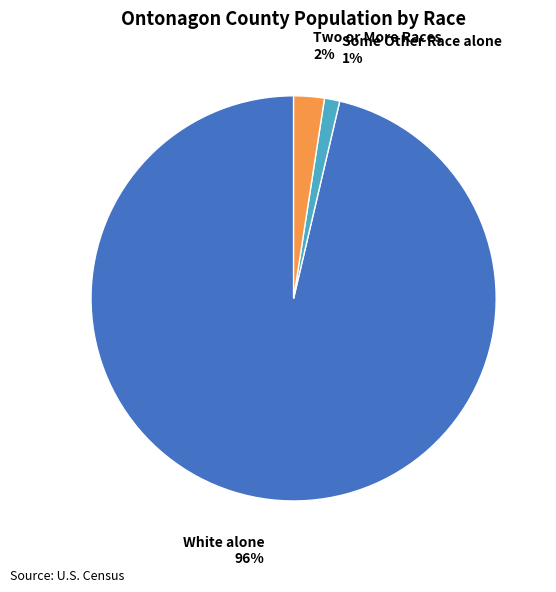

Do White alone and Some Other Race alone together represent more than half of the pie?

Yes